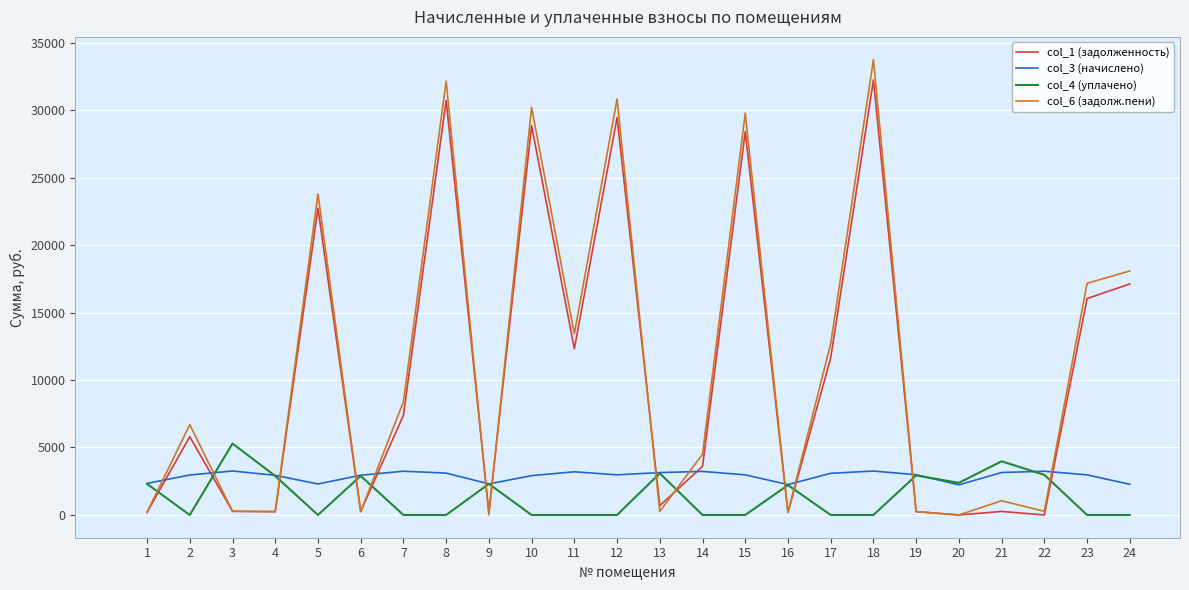

Is the value of col_3 (начислено) at 5 greater than the value of col_6 (задолж.пени) at 19?

Yes